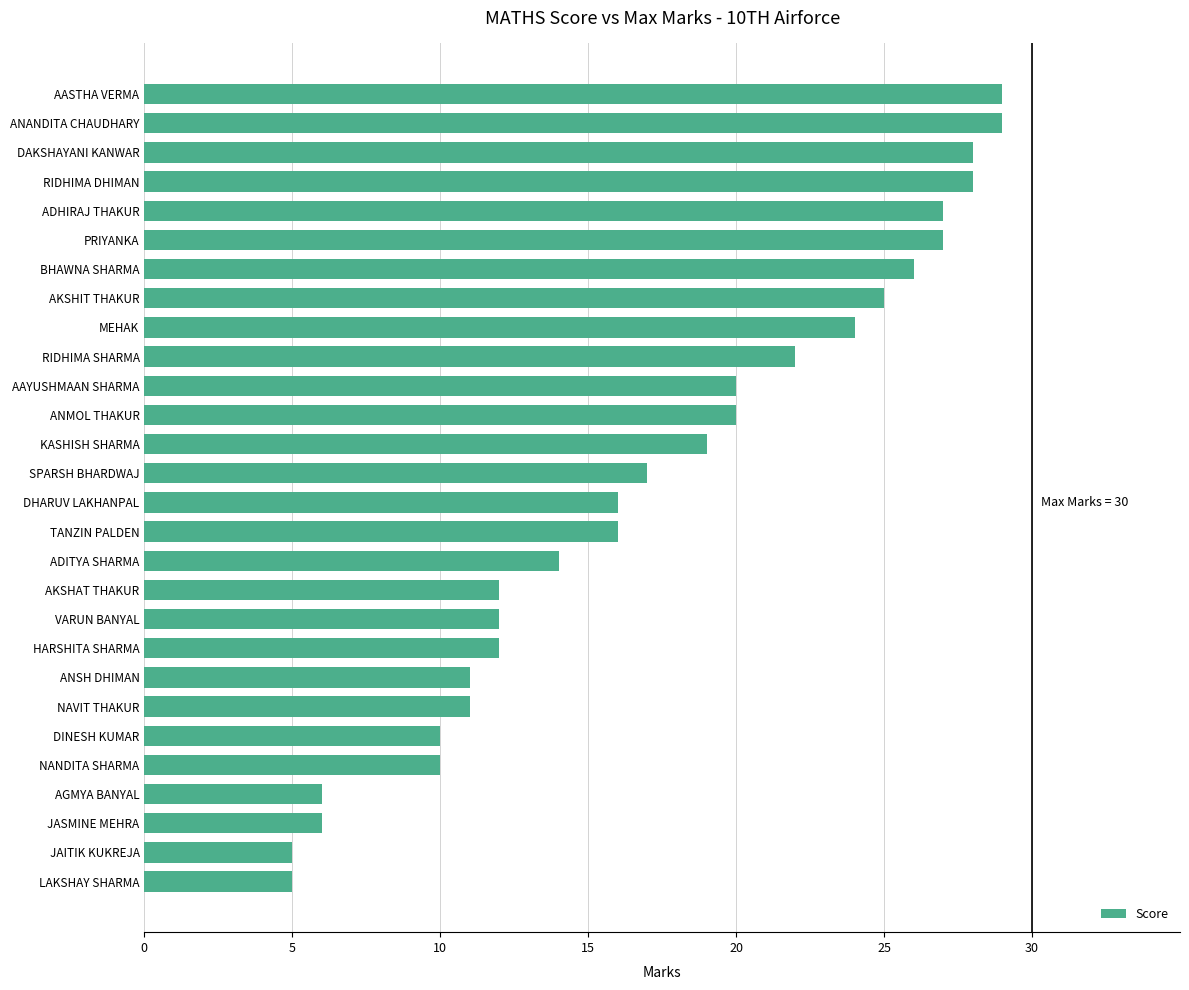

Where is the data nearest to the value 17?

SPARSH BHARDWAJ